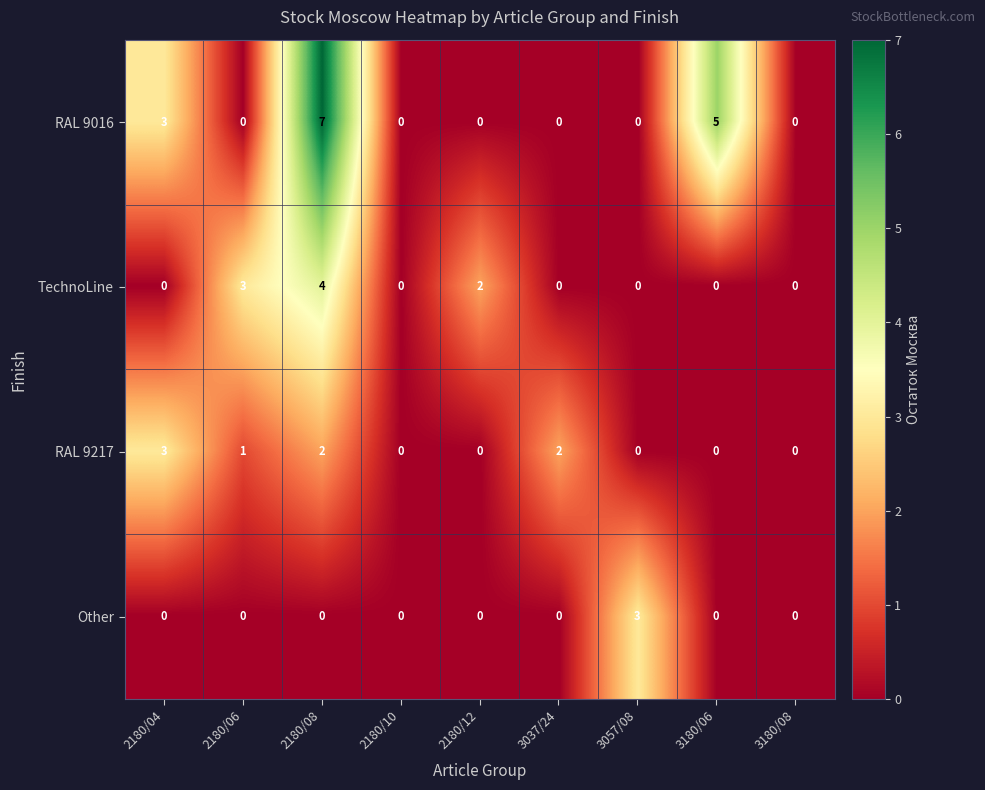

True or false: RAL 9217 has a value of 2 at 2180/06.

False